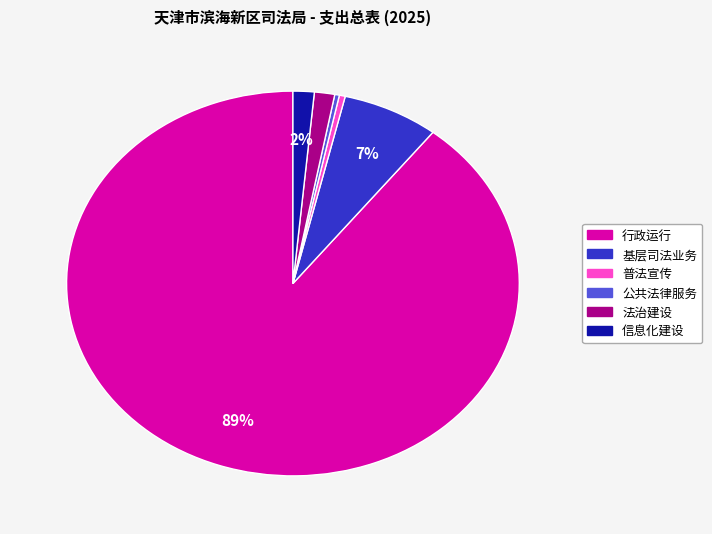

Combined, do 公共法律服务 and 行政运行 account for over 50%?

Yes